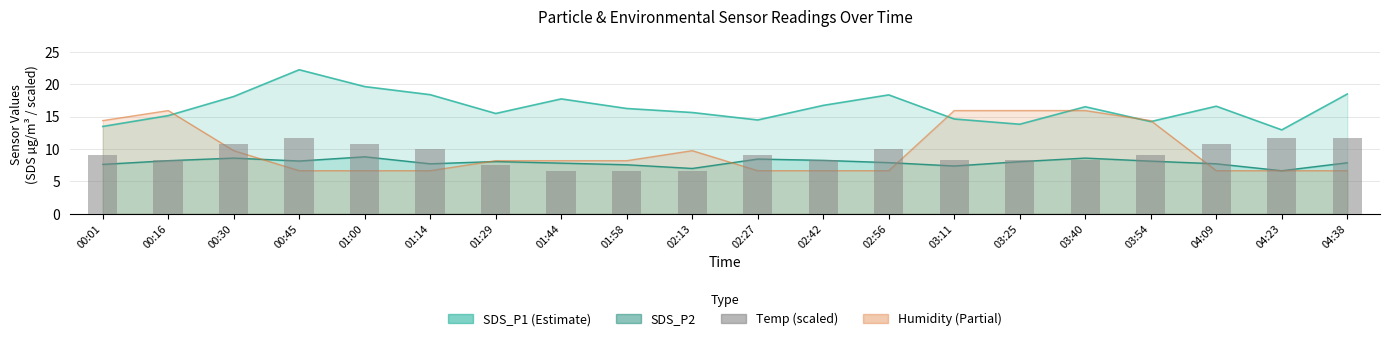

The chart shows a value of 11.7 at 04:23. True or false?

True